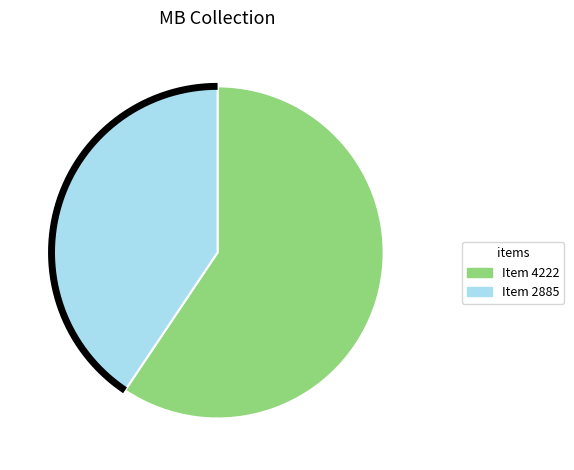

True or false: Item 4222 accounts for 69% of the total.

False